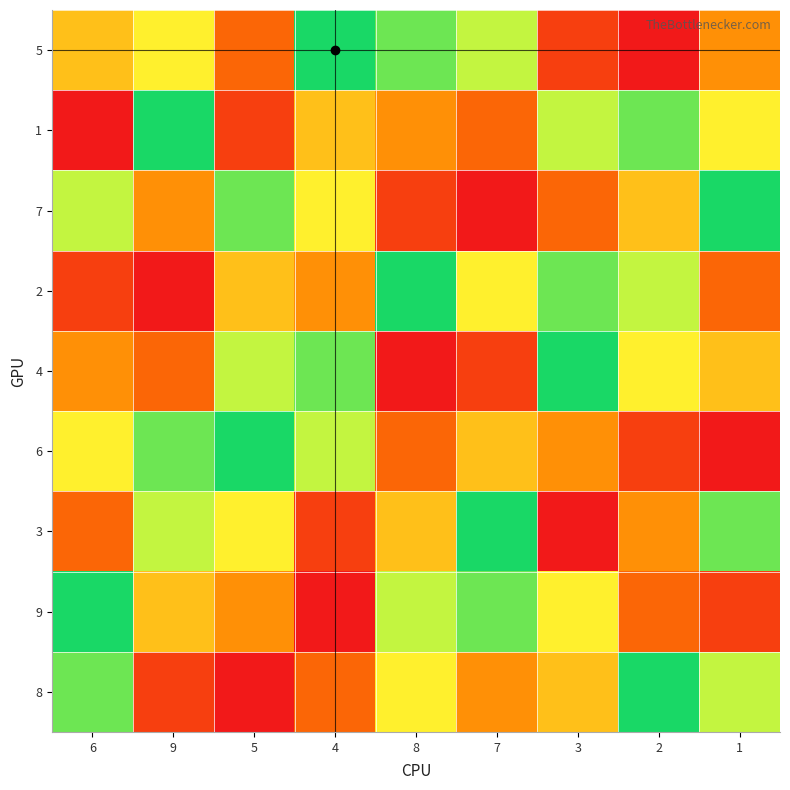

What is the total value across all series at 8?

45